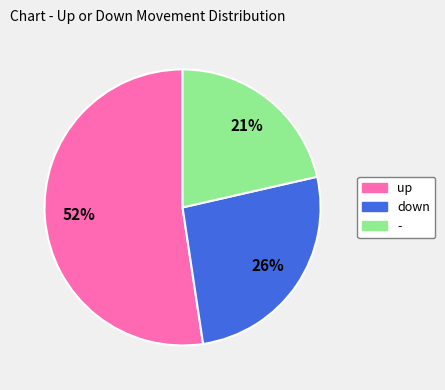

Combined, do down and - account for over 50%?

No